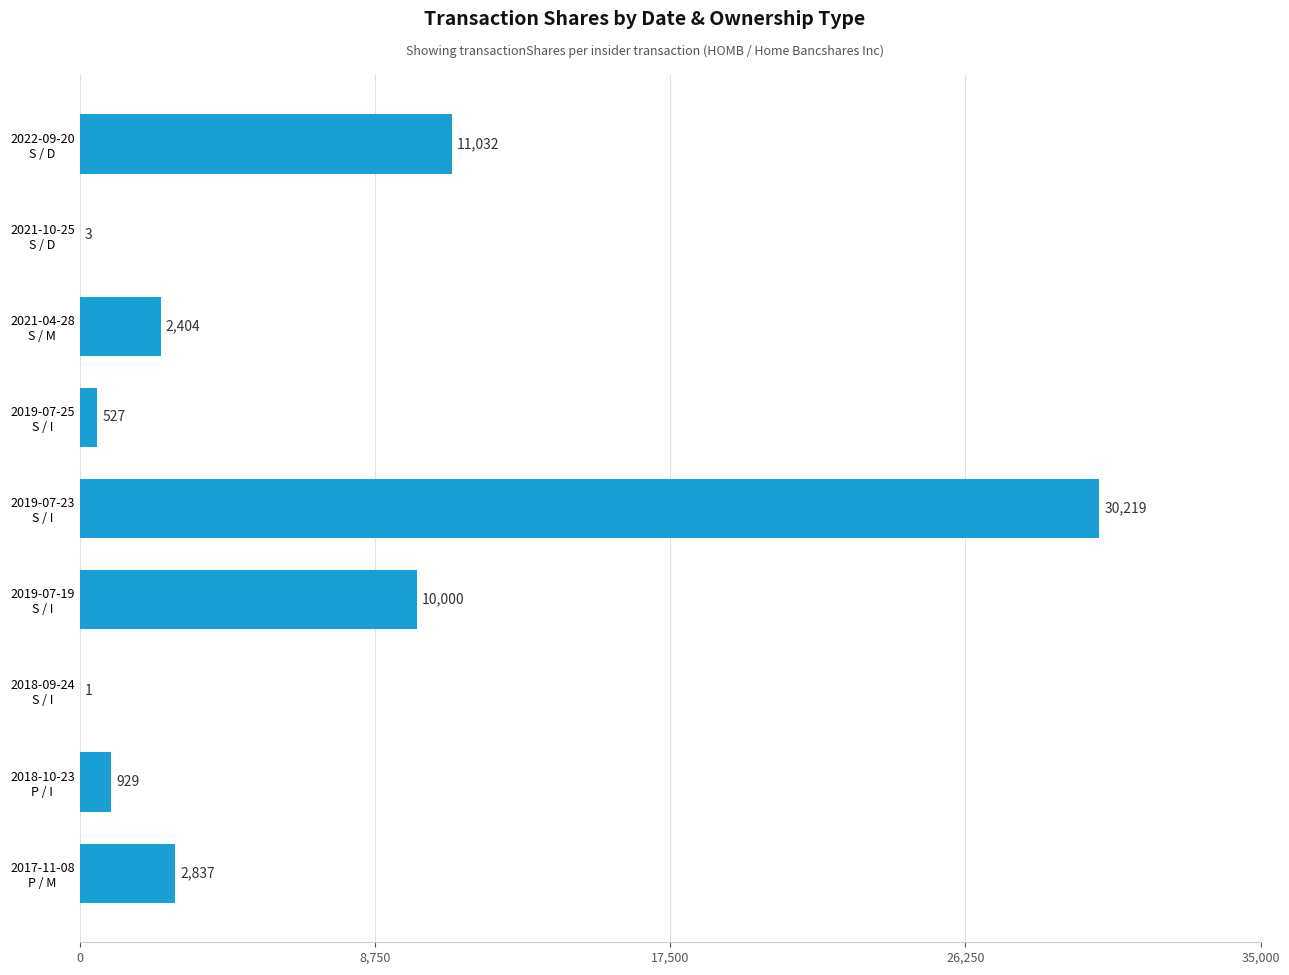

How many data points does each series have?

9